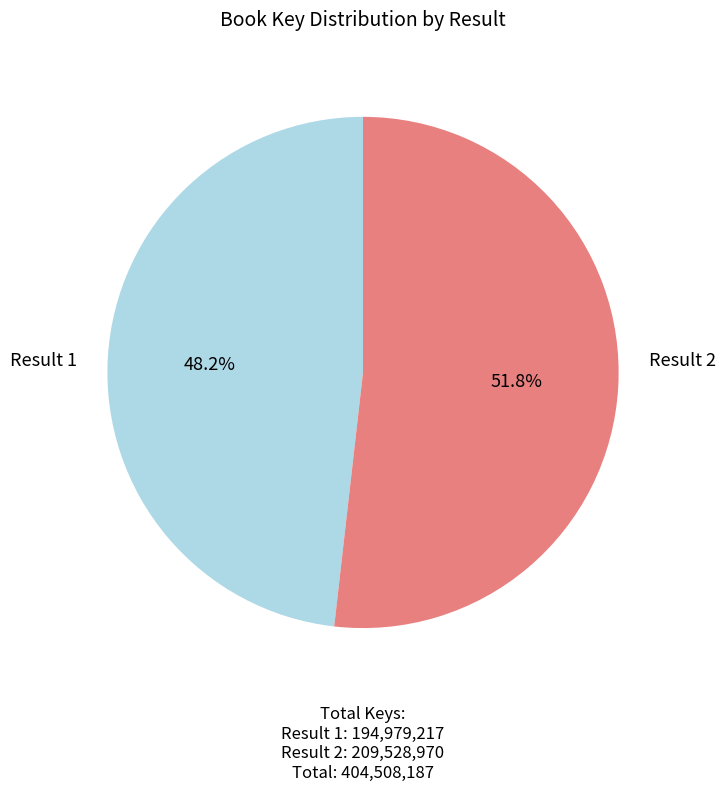

Does any single category account for the majority?

Yes